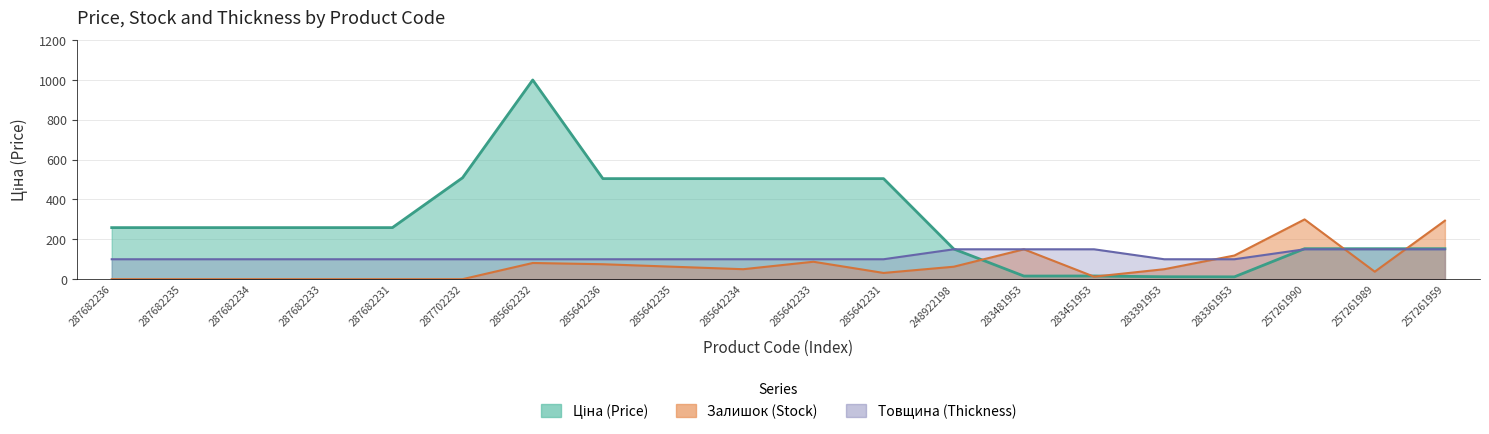

Read the Товщина value at 283481953.

150.0